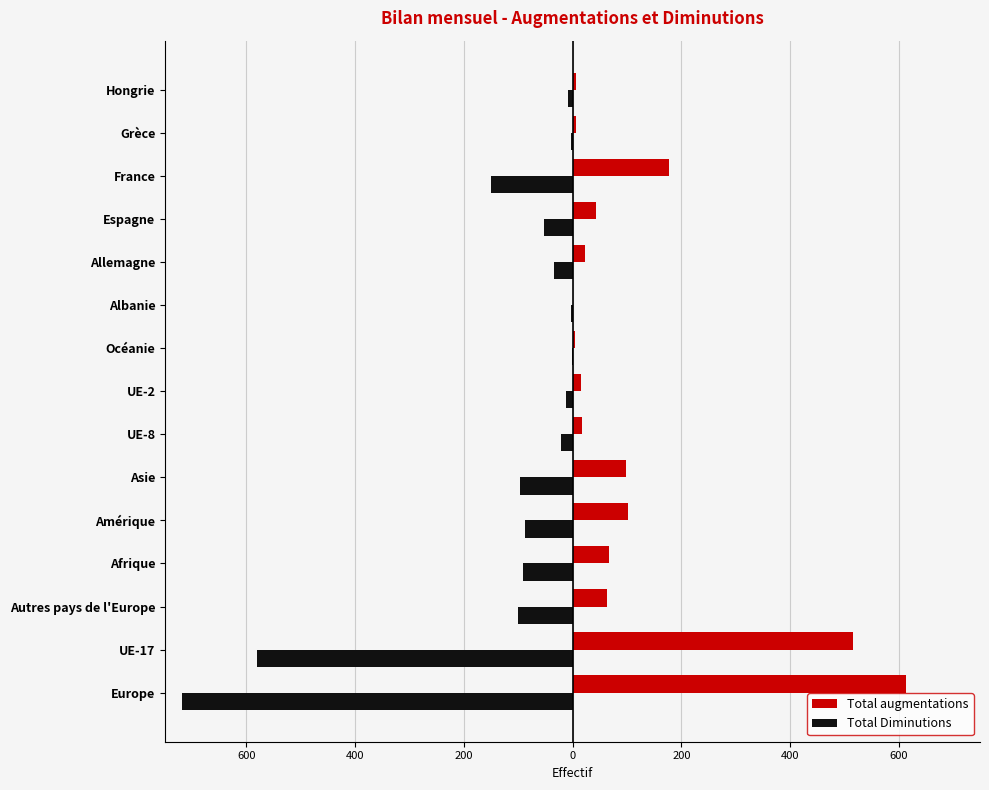

What are all the series names shown in the legend?

Total augmentations, Total Diminutions